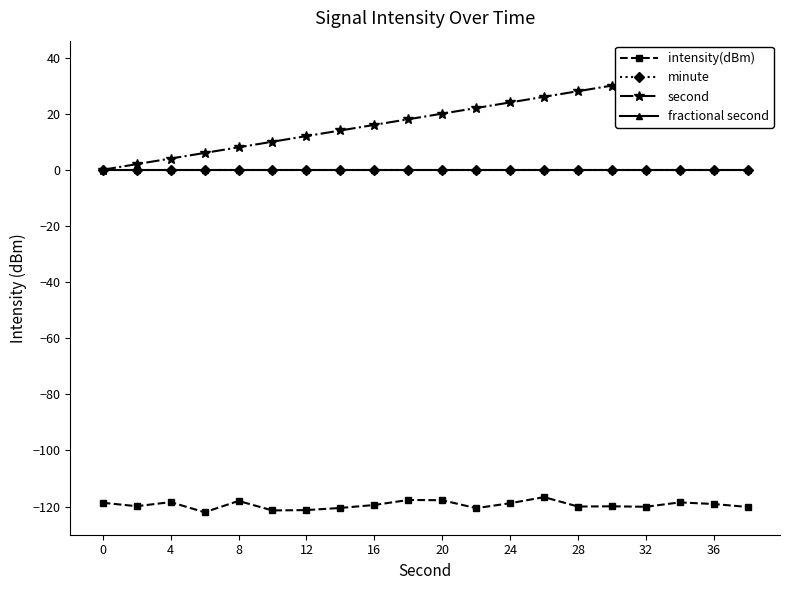

List the series in order of their peak value, lowest first.

intensity(dBm), minute, fractional second, second